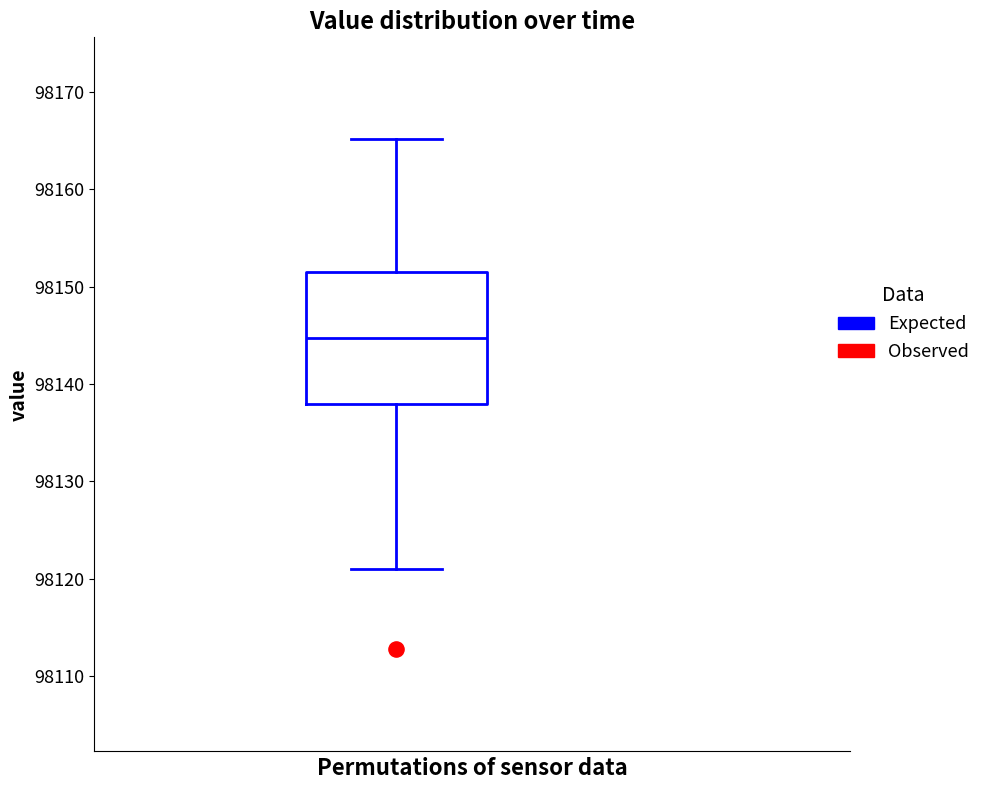

Read this box plot against the y-axis: the position of the median line, the range covered by the box, and the ends of both whiskers. The values are not printed on the chart, so give them approximately, as read against the axis.

median 98145, box 98138 to 98152, whiskers 98121 to 98165